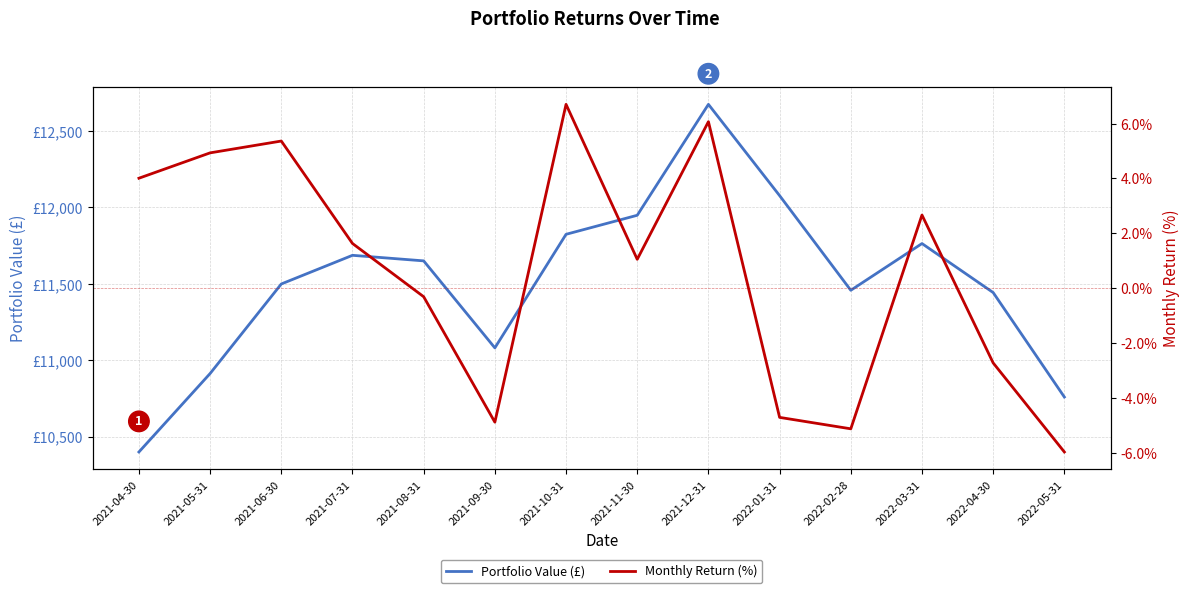

True or false: Portfolio Value (£) and Monthly Return (%) intersect in this chart.

False